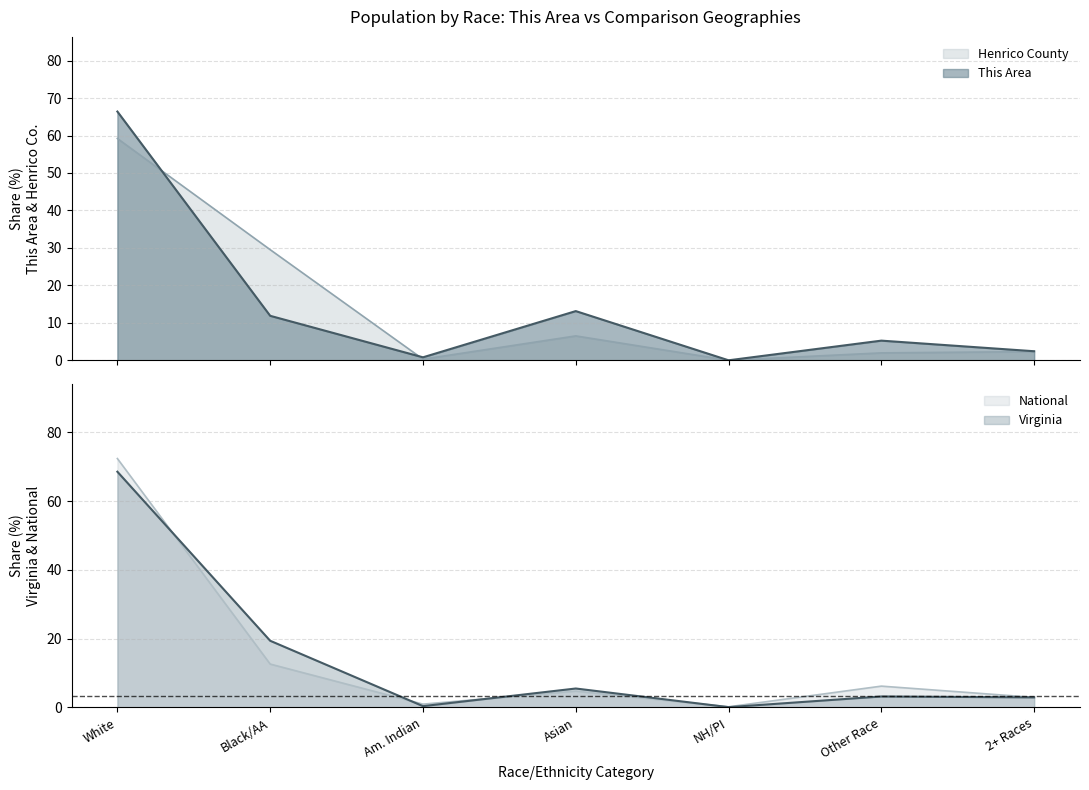

At which label does National first exceed 4?

White